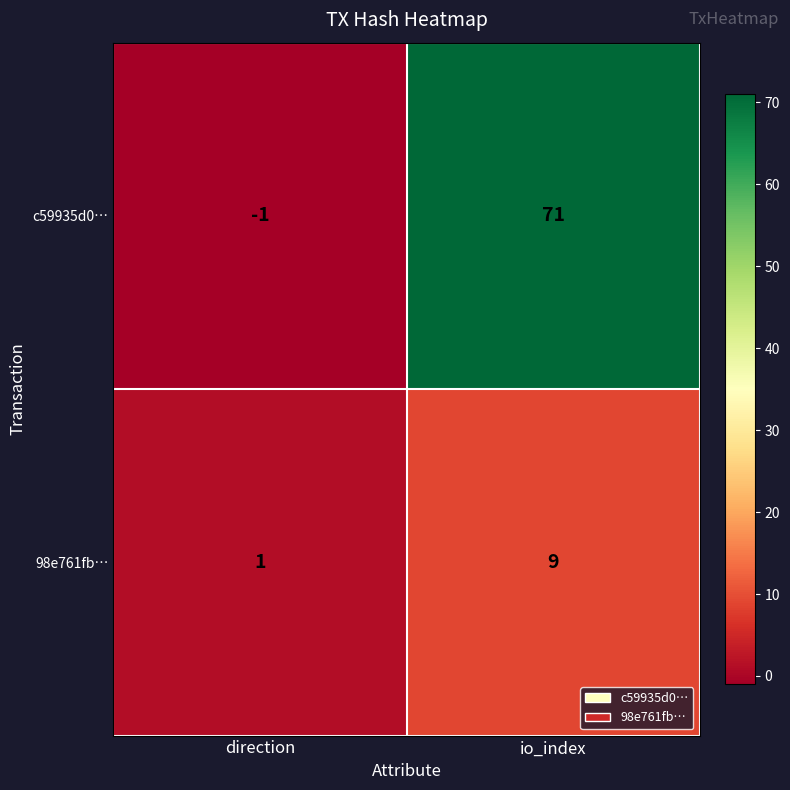

Rank the series by their maximum value, from highest to lowest.

c59935d0…, 98e761fb…